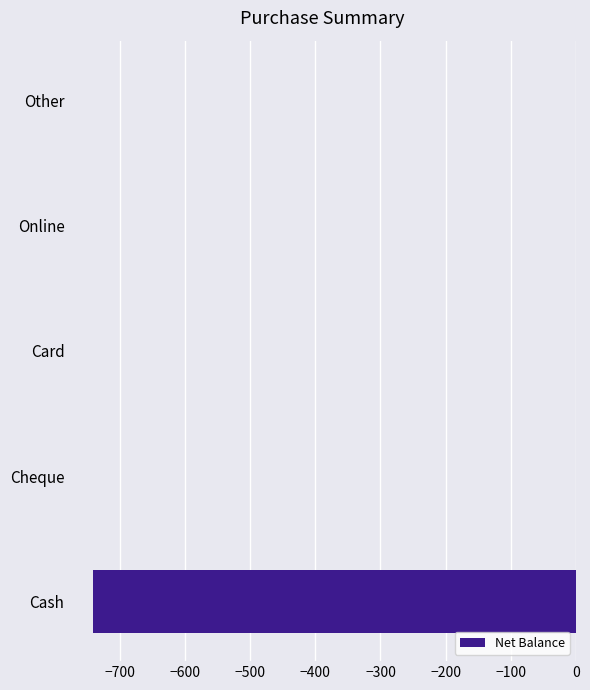

What is the average value?

-148